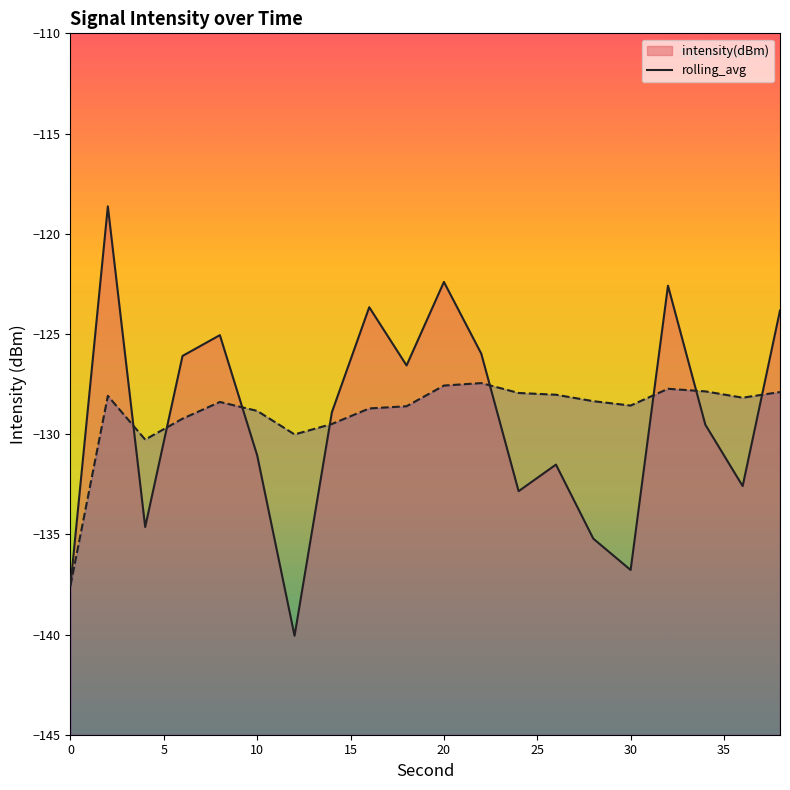

Reading left to right, transcribe all the data shown in this chart.

intensity(dBm): -137.5	-118.6	-134.6	-126.1	-125.1	-131.1	-140.1	-128.9	-123.7	-126.6	-122.4	-126.0	-132.8	-131.5	-135.2	-136.8	-122.6	-129.5	-132.6	-123.8
rolling_avg: -137.5	-128.1	-130.3	-129.2	-128.4	-128.8	-130.0	-129.5	-128.7	-128.6	-127.6	-127.5	-127.9	-128.0	-128.4	-128.6	-127.7	-127.9	-128.2	-127.9